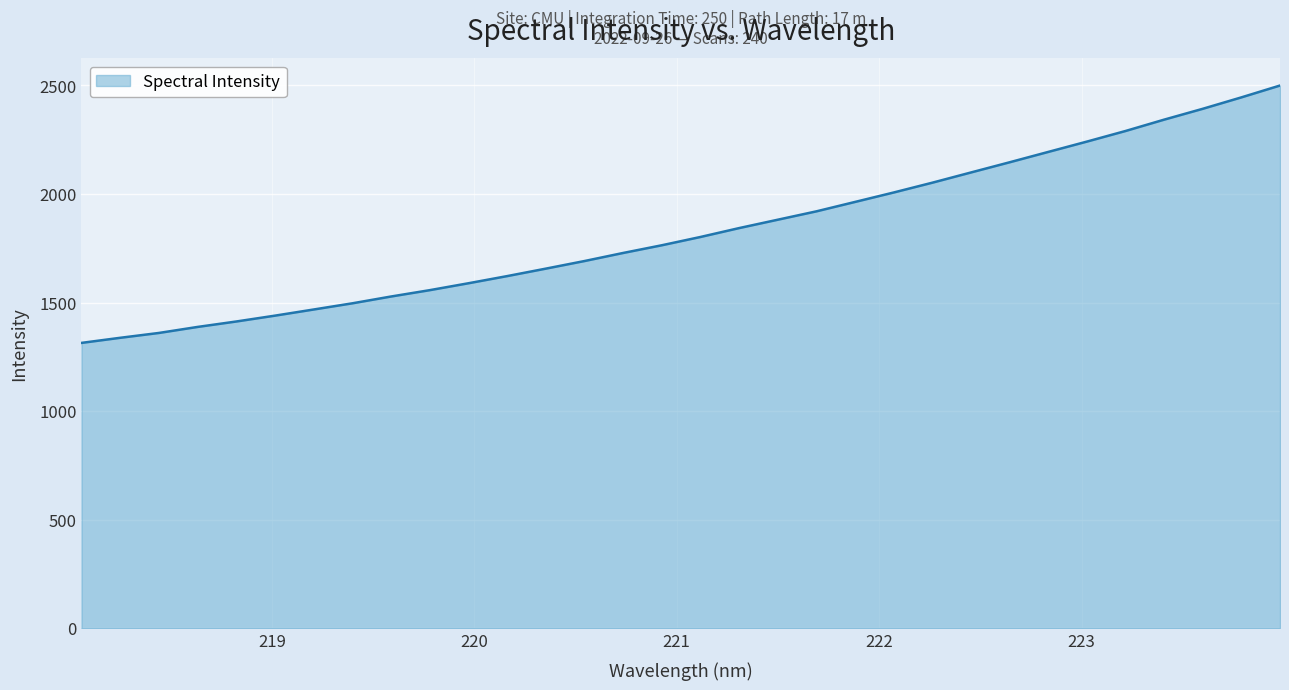

What is the difference between the maximum and minimum values?

1185.2